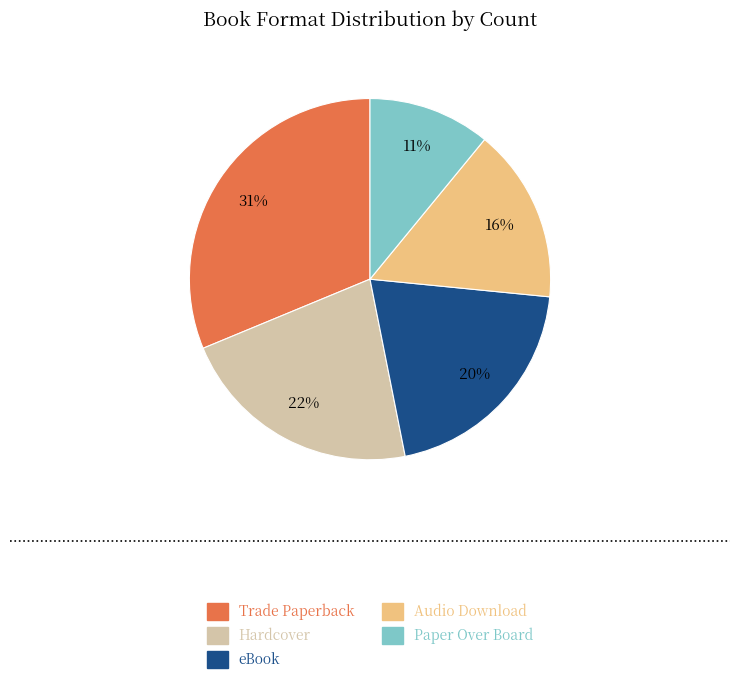

Does Audio Download account for over 50% of the chart?

No